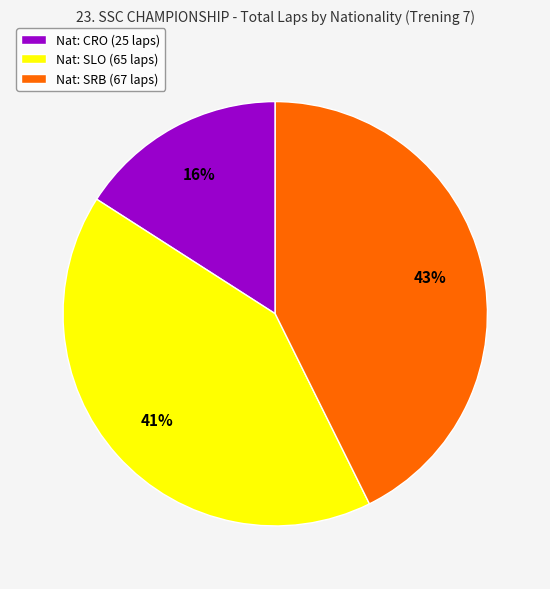

The Nat: SLO (65 laps) slice represents 51% of the pie. True or false?

False